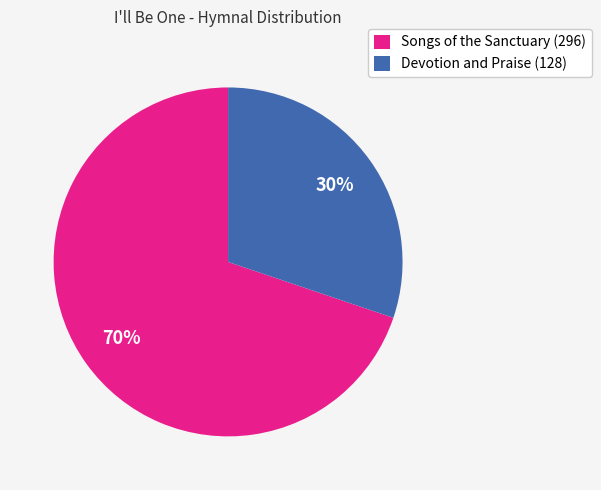

Do Songs of the Sanctuary (296) and Devotion and Praise (128) together represent more than half of the pie?

Yes